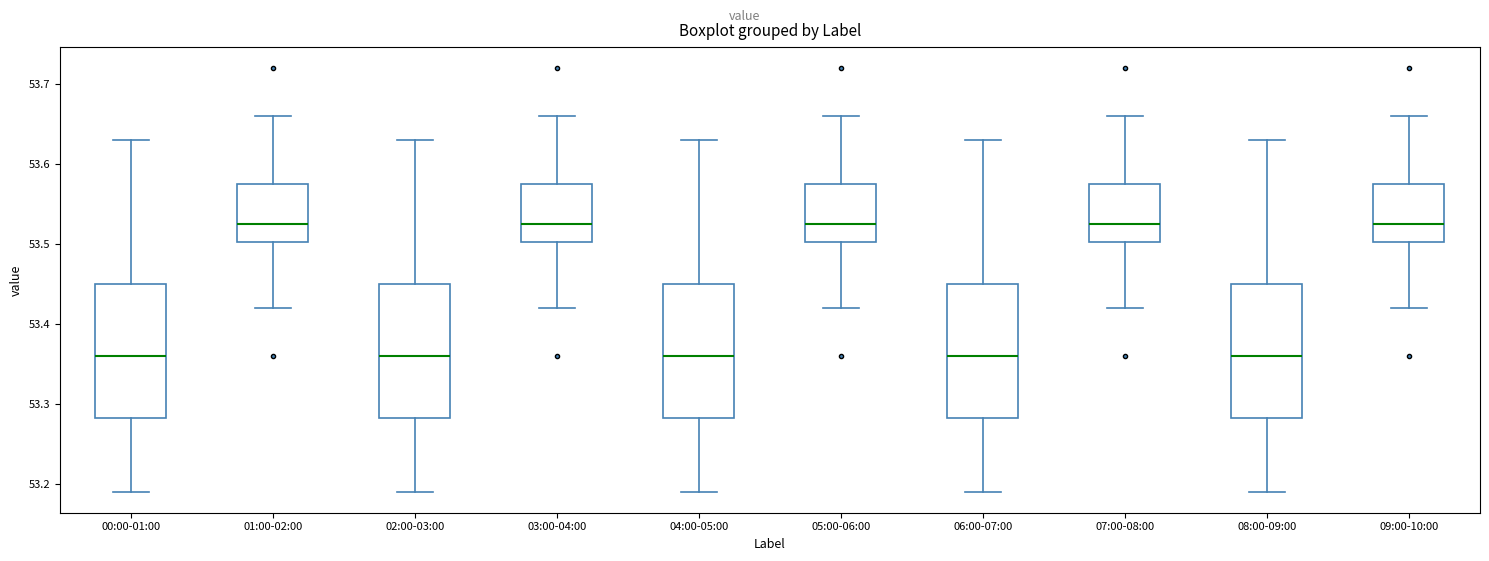

Reading left to right, read every box against the y-axis: the position of its median line, the range the box covers, and the ends of its whiskers. The values are not printed on the chart, so give them approximately, as read against the axis.

00:00-01:00: median 53.36, box 53.28 to 53.45, whiskers 53.19 to 53.63
01:00-02:00: median 53.53, box 53.50 to 53.58, whiskers 53.42 to 53.66
02:00-03:00: median 53.36, box 53.28 to 53.45, whiskers 53.19 to 53.63
03:00-04:00: median 53.53, box 53.50 to 53.58, whiskers 53.42 to 53.66
04:00-05:00: median 53.36, box 53.28 to 53.45, whiskers 53.19 to 53.63
05:00-06:00: median 53.53, box 53.50 to 53.58, whiskers 53.42 to 53.66
06:00-07:00: median 53.36, box 53.28 to 53.45, whiskers 53.19 to 53.63
07:00-08:00: median 53.53, box 53.50 to 53.58, whiskers 53.42 to 53.66
08:00-09:00: median 53.36, box 53.28 to 53.45, whiskers 53.19 to 53.63
09:00-10:00: median 53.53, box 53.50 to 53.58, whiskers 53.42 to 53.66